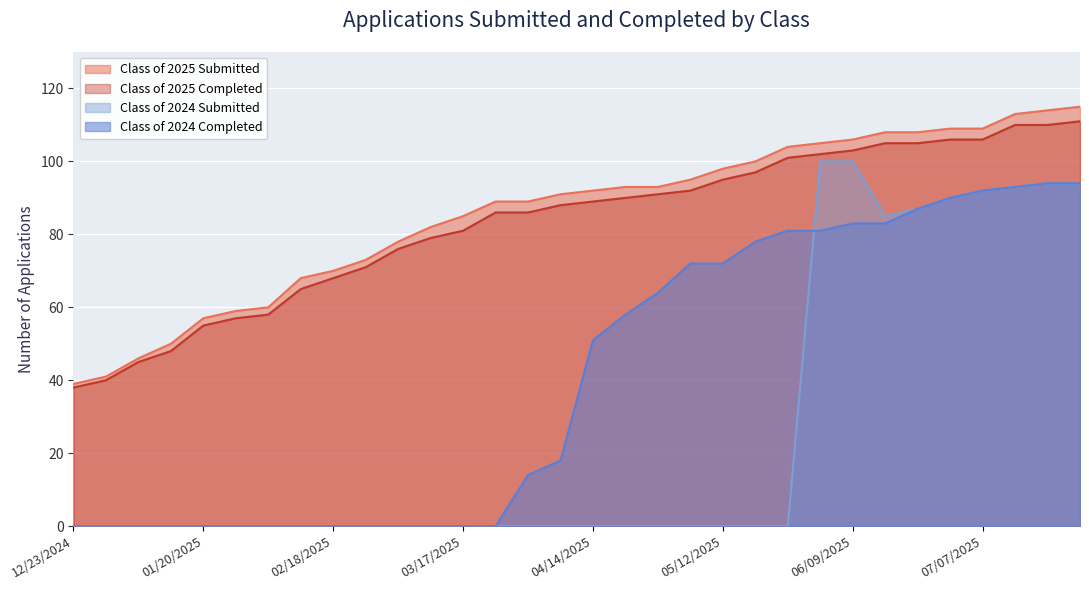

True or false: Class of 2024 Completed and Class of 2025 Submitted cross at least once.

False